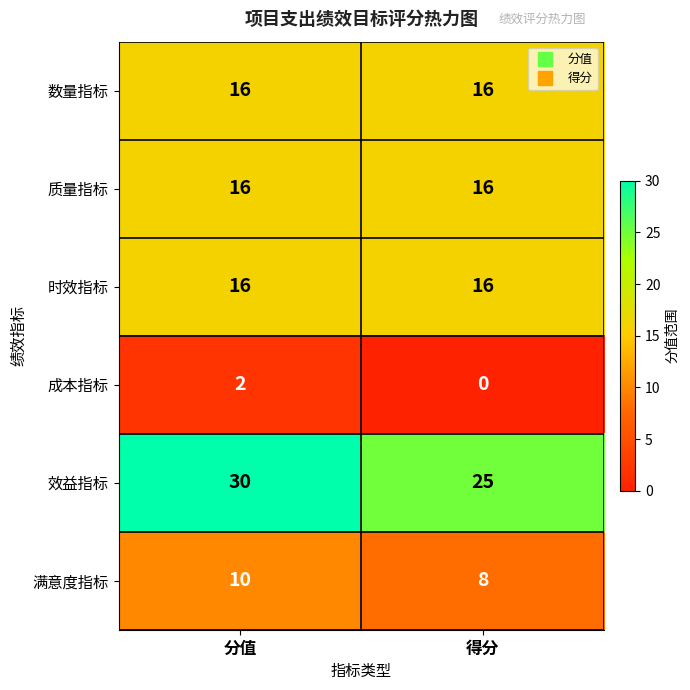

At which category is the sum across all series the highest?

分值